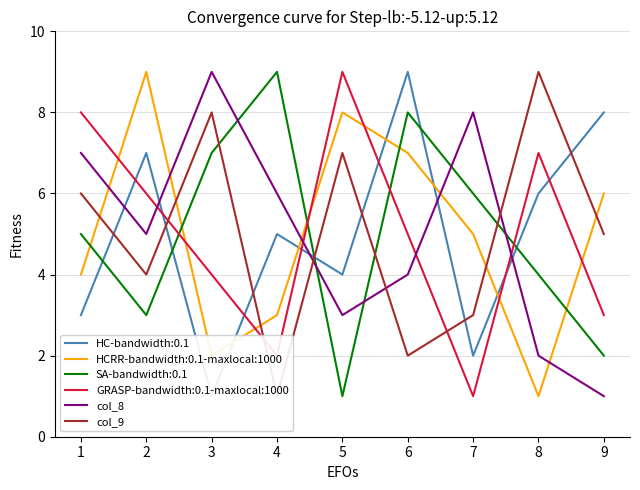

Which series has the widest spread of values?

col_8